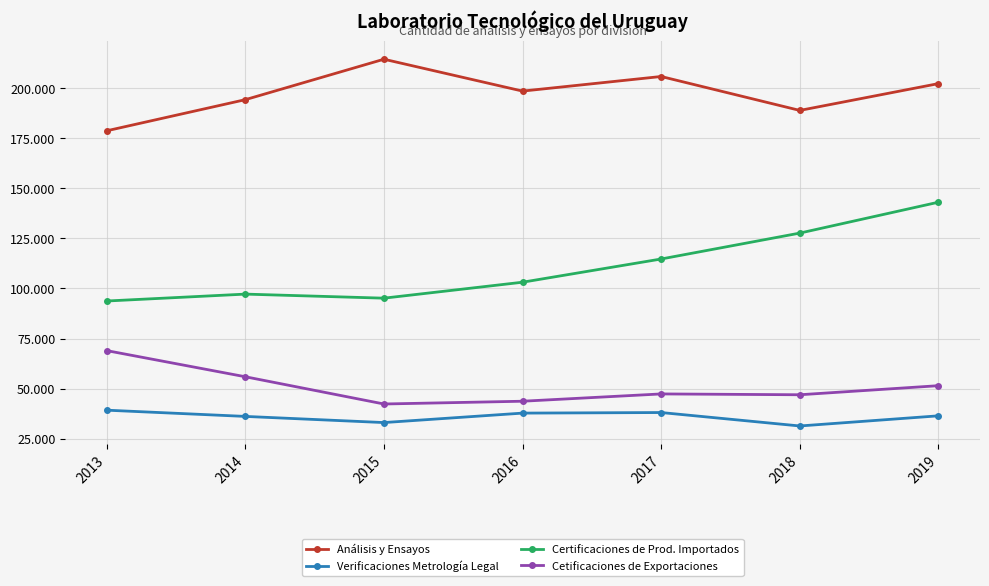

What are all the series names shown in the legend?

Análisis y Ensayos, Verificaciones Metrología Legal, Certificaciones de Prod. Importados, Cetificaciones de Exportaciones